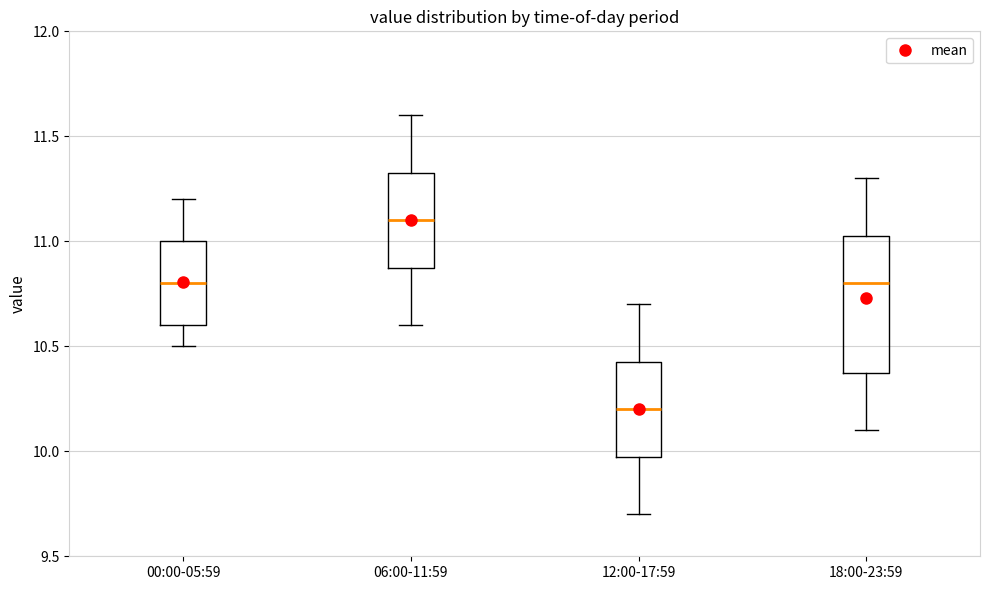

Where is the lower edge of the box for 00:00-05:59 on the y-axis? The values are not printed on the chart, so give them approximately, as read against the axis.

10.60